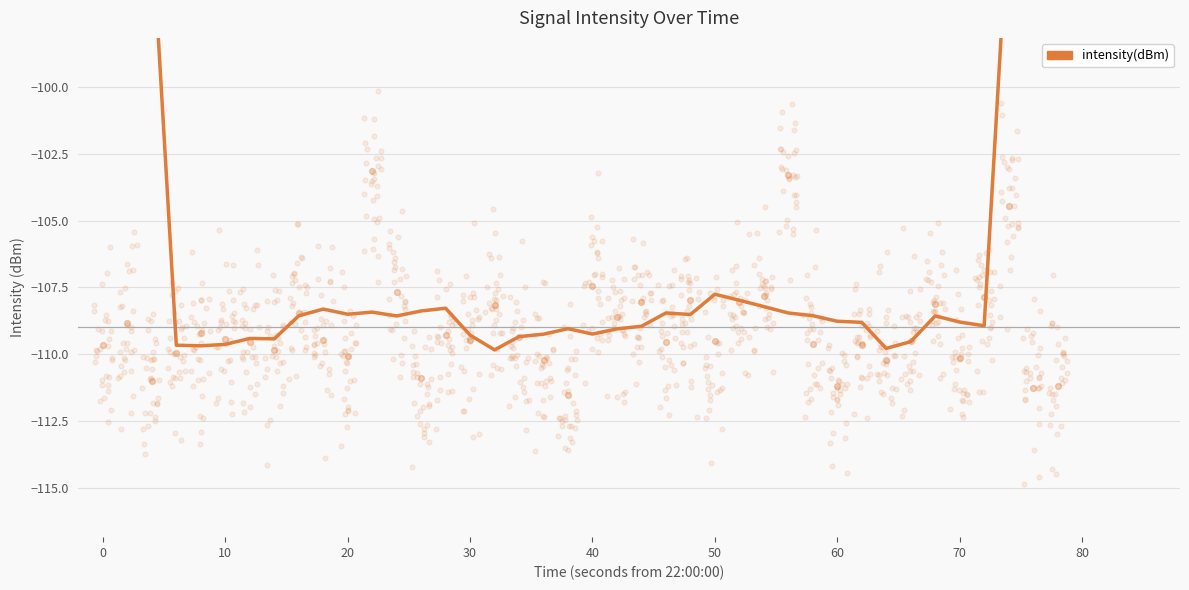

Between 70 and 30, which is larger?

70